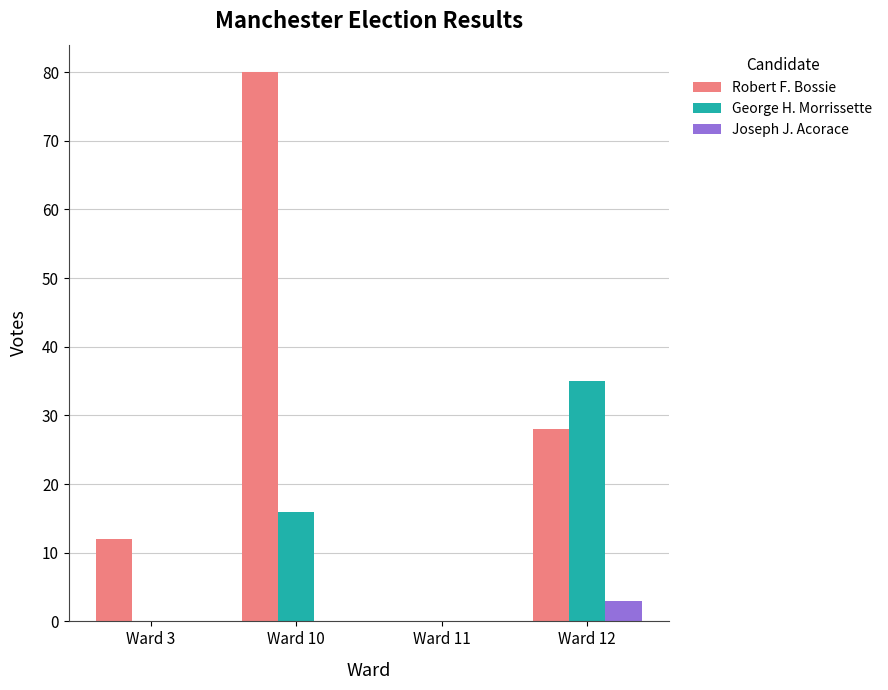

Which series changed the most between Ward 10 and Ward 12?

Robert F. Bossie